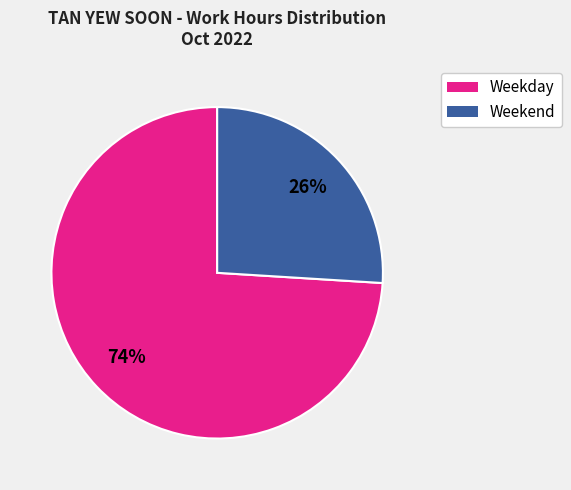

To the nearest percent, what is the difference between the largest and smallest slice percentages?

48%